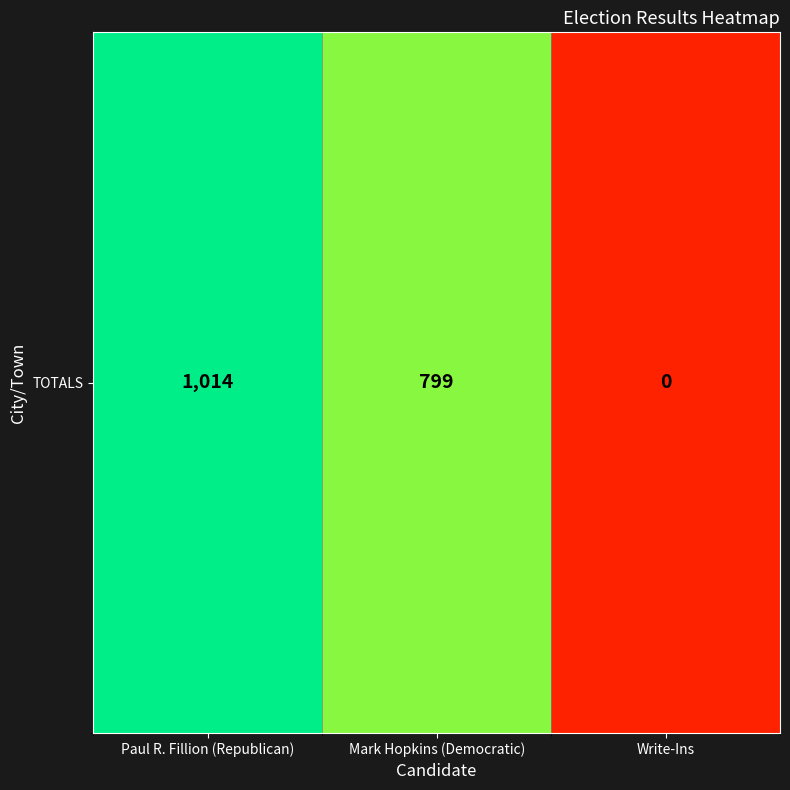

Where is the data nearest to the value 507?

Mark Hopkins (Democratic)